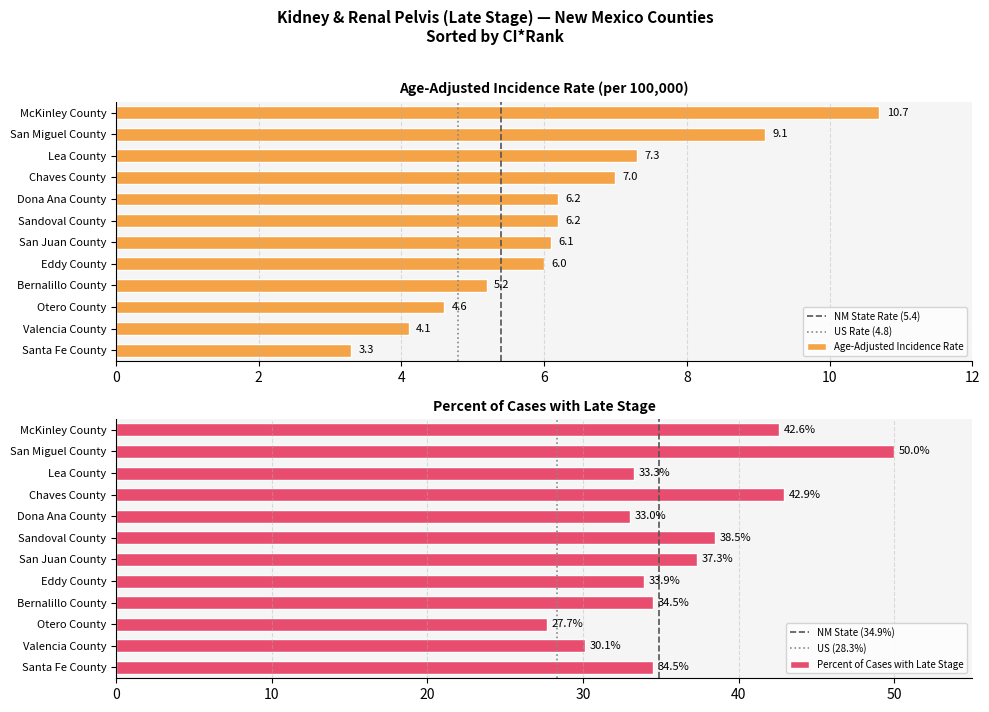

The US (28.3%) series shows 0 at 0. True or false?

True